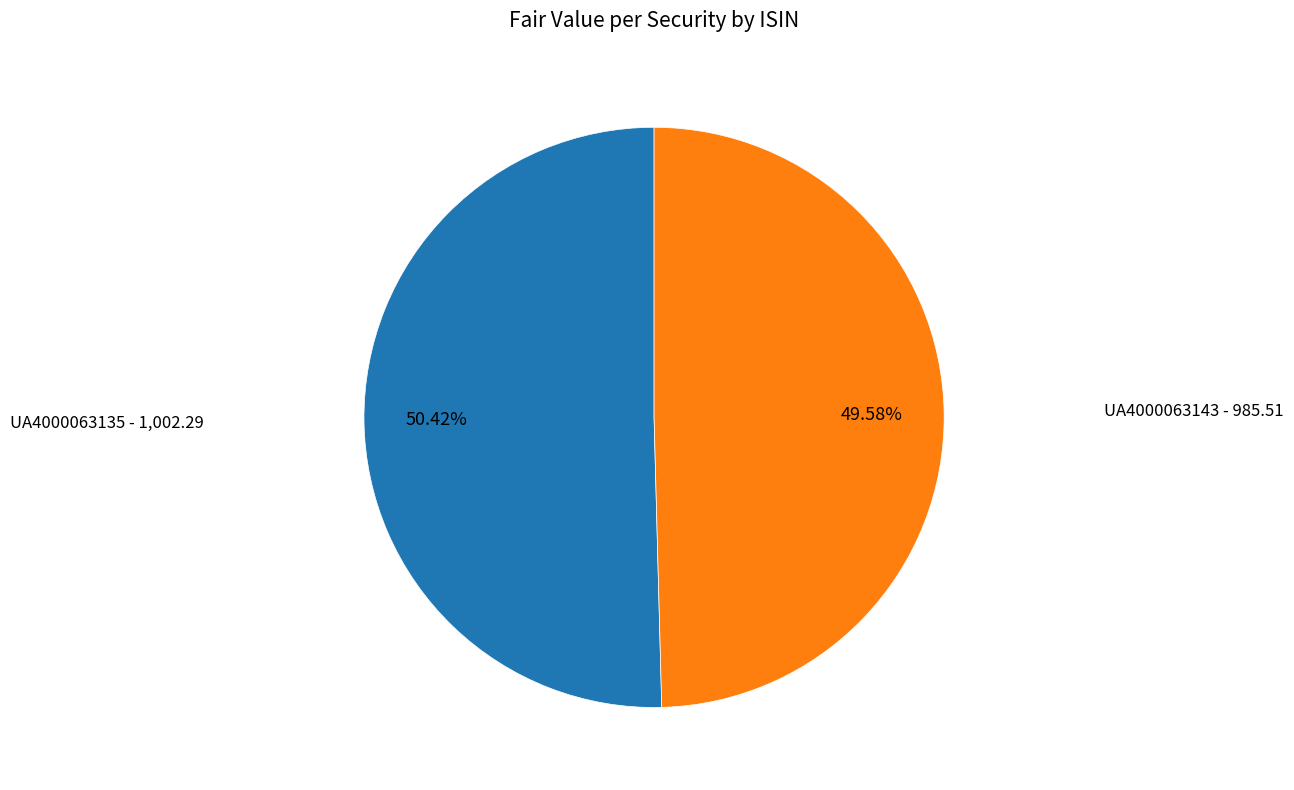

Count the number of slices in the pie.

2